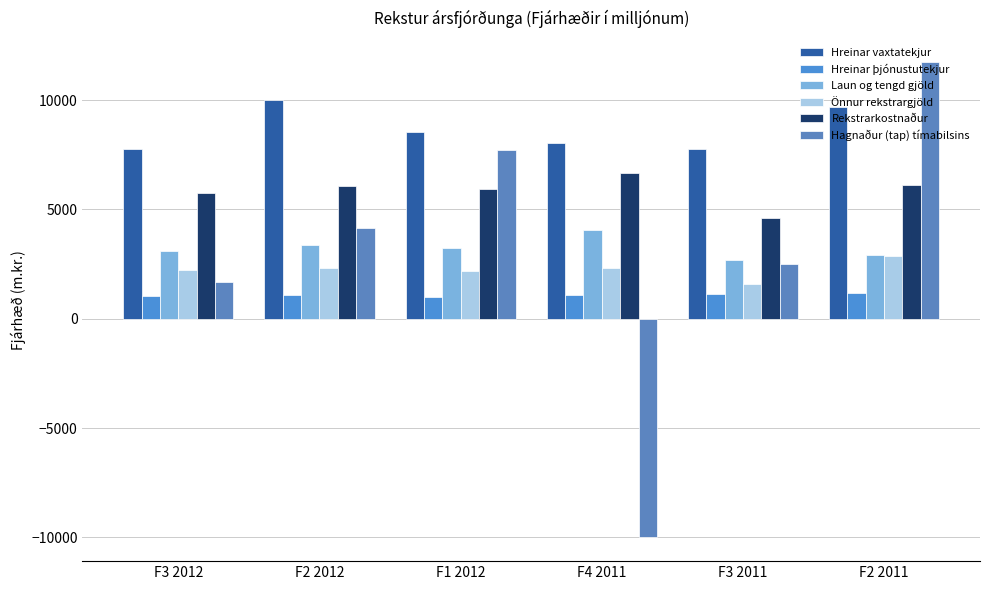

Between F3 2012 and F4 2011, which series saw the biggest shift?

Hagnaður (tap) tímabilsins